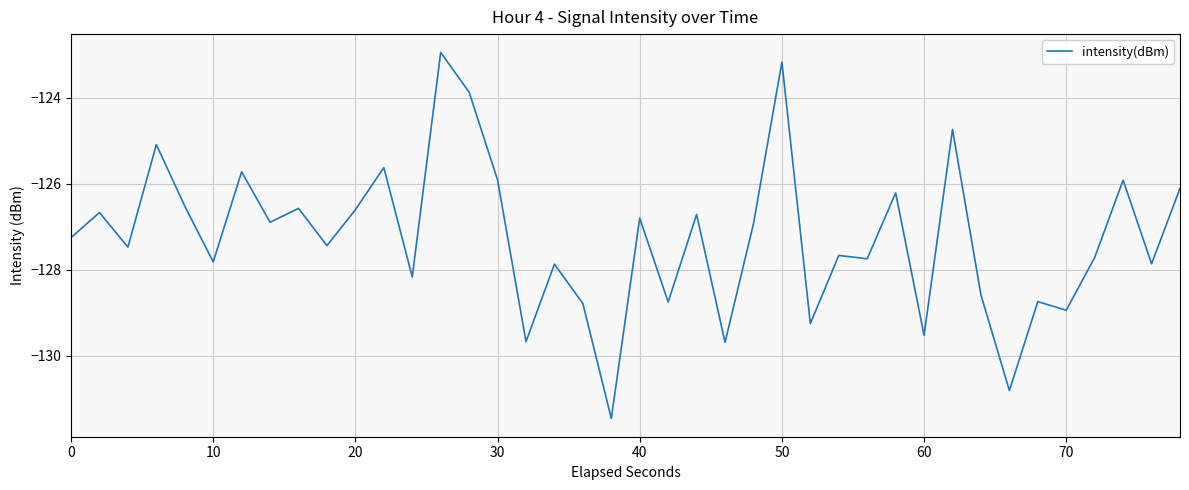

What is the maximum value shown in the chart?

-122.9